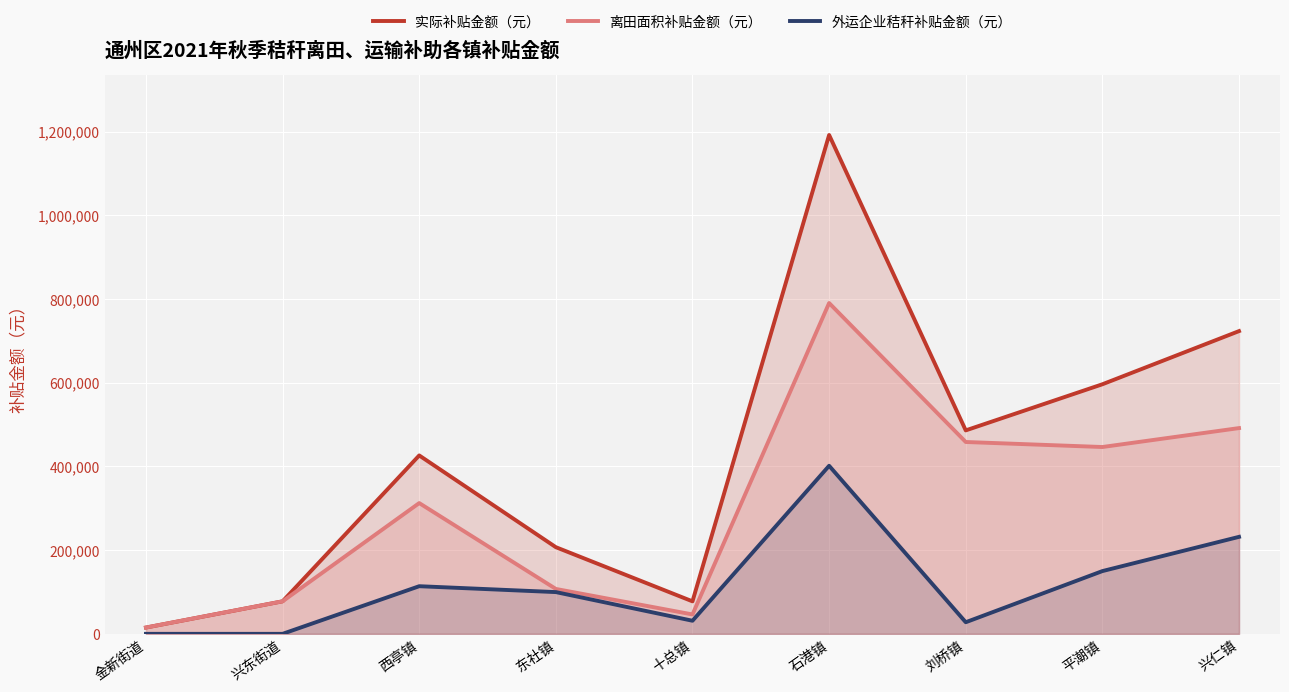

Reading left to right, what are all the values shown in this chart?

实际补贴金额（元）: 15027.3	77705.6	426217.0	207022.6	77635.5	1191854.4	486090.8	596263.3	723282.8
离田面积补贴金额（元）: 15027.3	77705.6	312417.0	107287.6	46345.5	790358.4	458357.8	446354.5	491572.8
外运企业秸秆补贴金额（元）: 0.0	0.0	113800.0	99735.0	31290.0	401496.0	27733.0	149908.8	231710.0